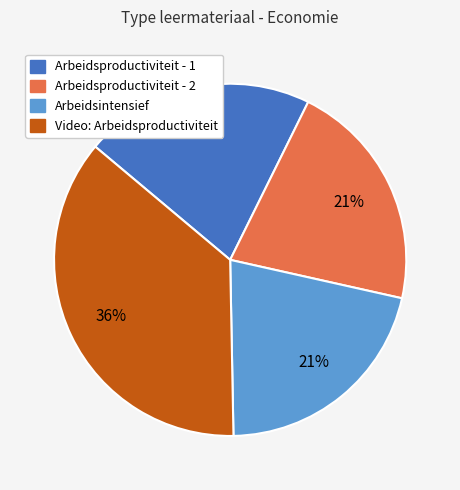

Approximately how many times larger is the value at Video: Arbeidsproductiviteit compared to Arbeidsintensief?

1.7